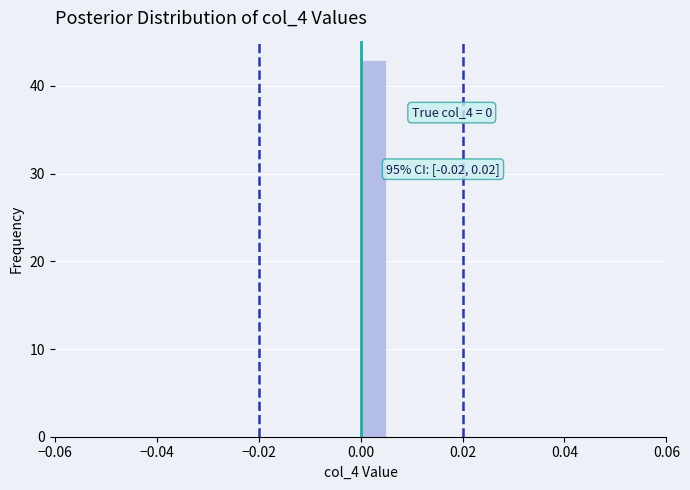

Around what value on the x-axis is the tallest bar? Give the approximate position of its centre, as read against the axis.

0.002